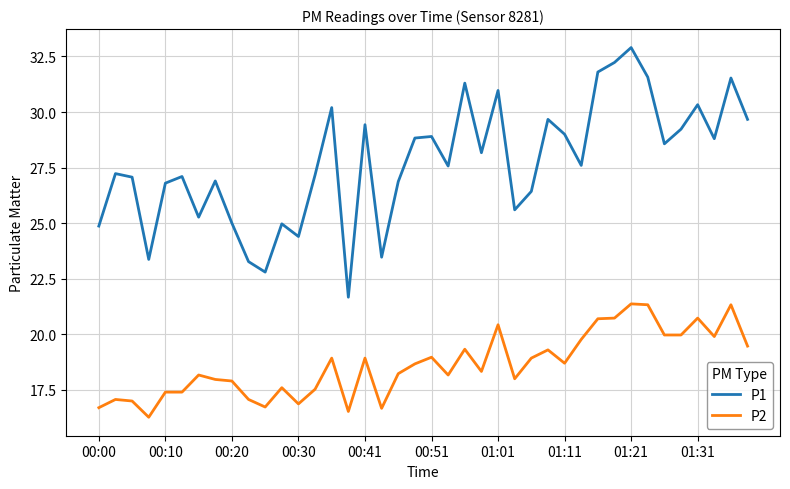

What is the smallest value displayed?

16.3